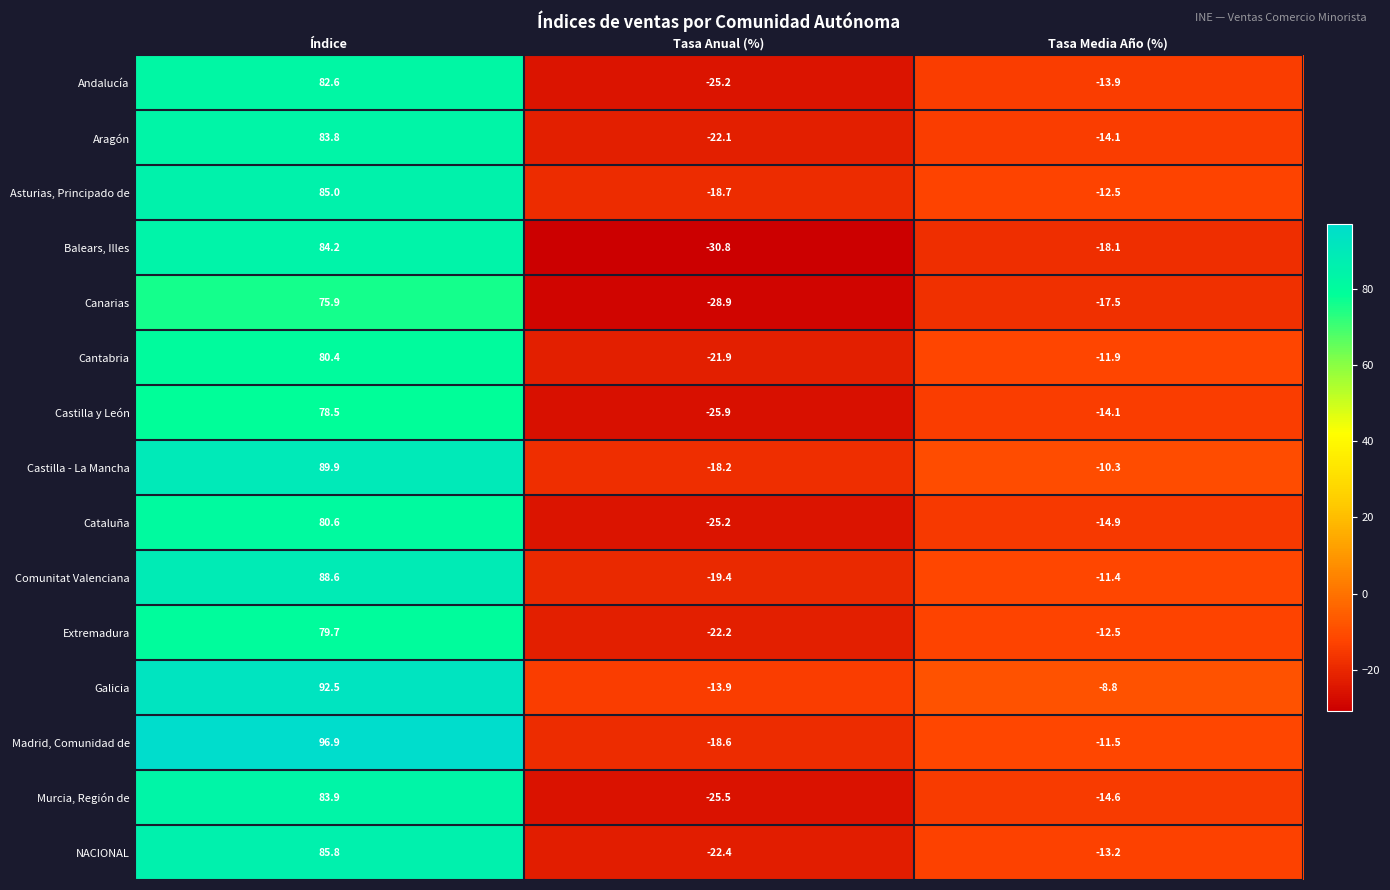

What is the total value across all series at Índice?

1268.3